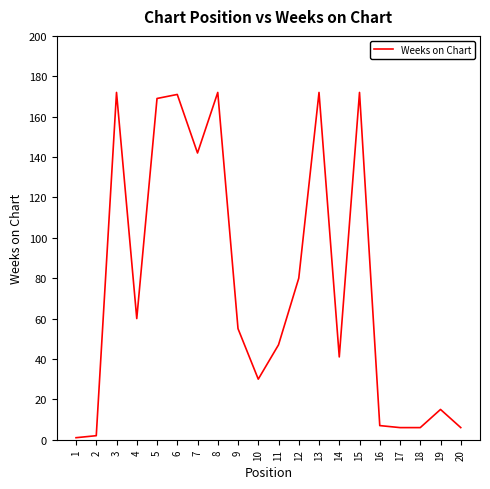

Approximately how many times larger is the value at 6 compared to 14?

4.2